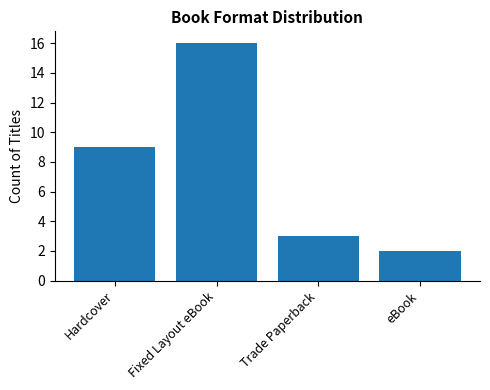

How many distinct data groups are displayed?

1